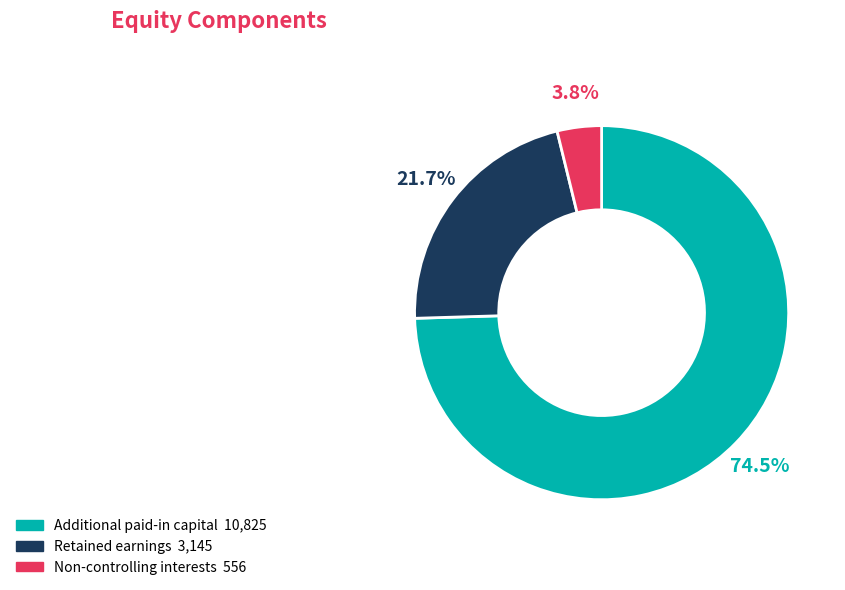

Which slice is the smallest?

Non-controlling interests